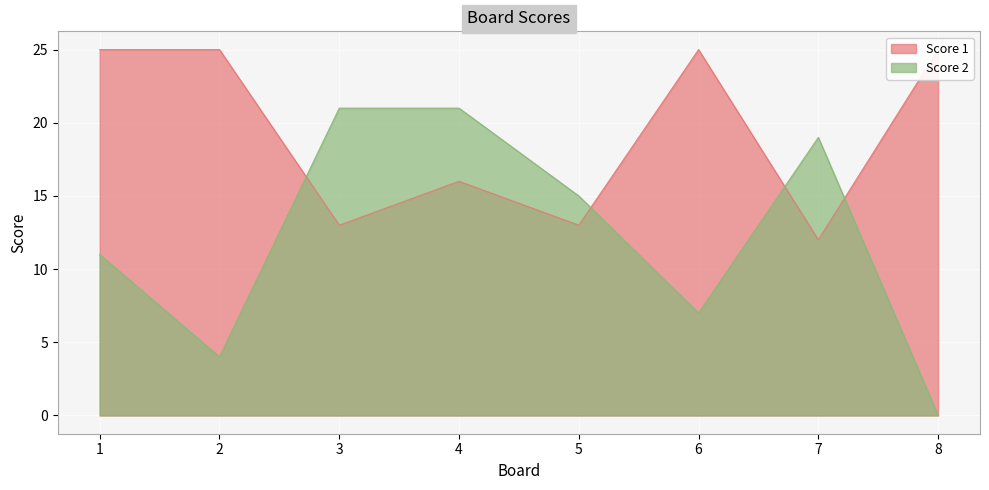

Which series has the largest range (max minus min)?

Score 2